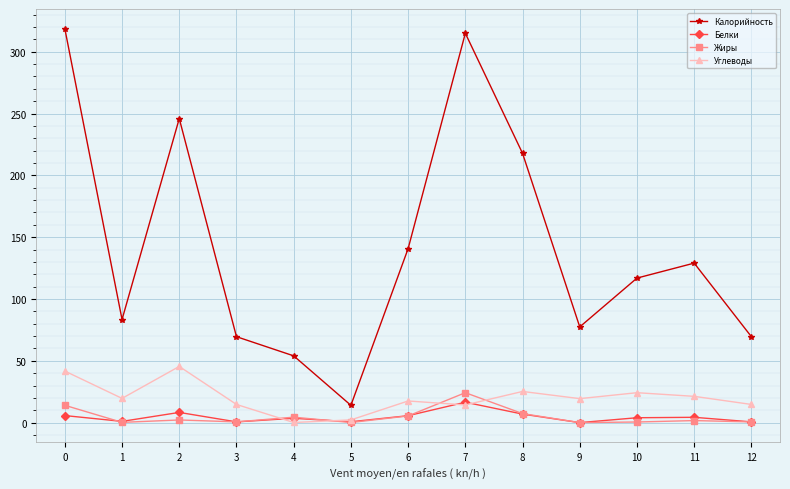

Which series has the largest range (max minus min)?

Калорийность